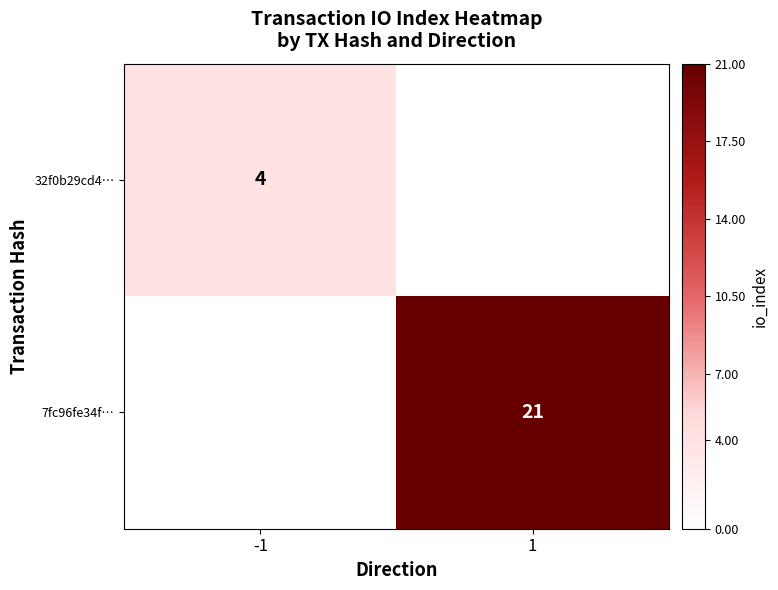

Is the value of 7fc96fe34f… at 1 greater than the value of 32f0b29cd4… at -1?

Yes